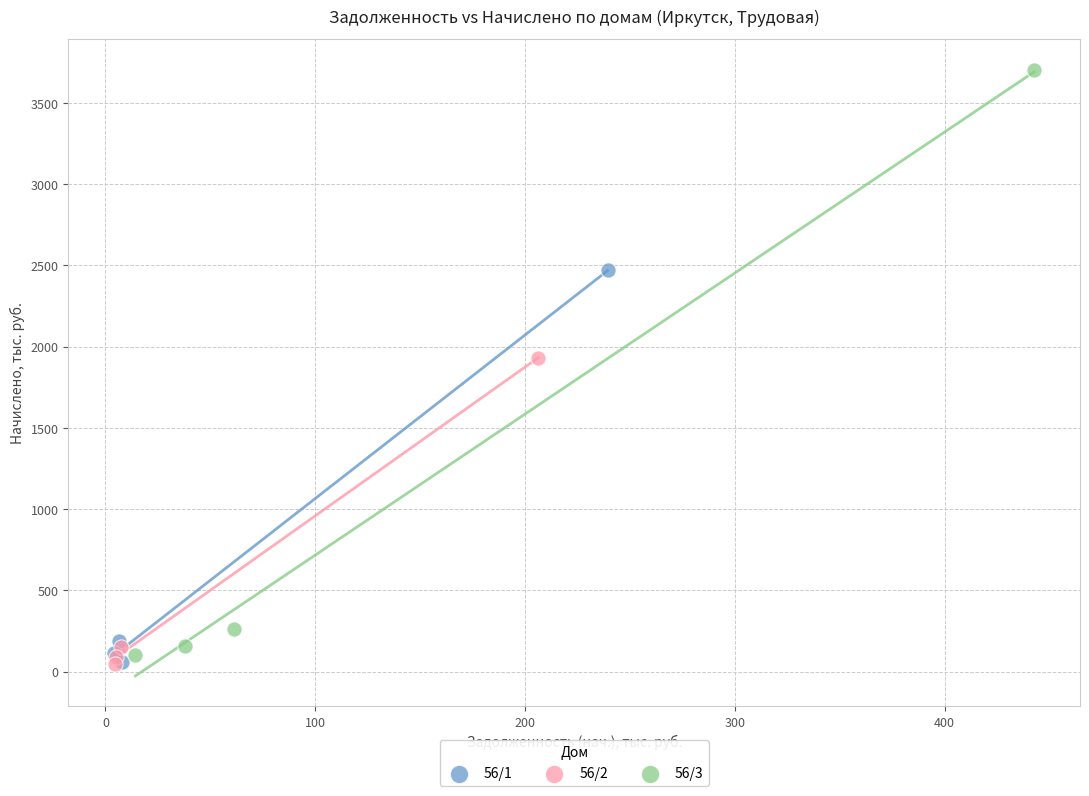

Which series reaches the maximum Y coordinate?

56/3